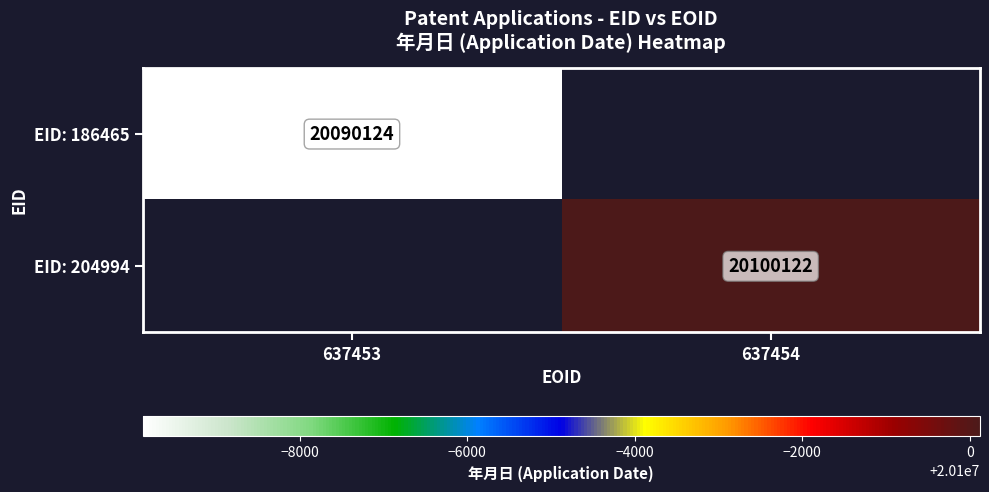

The EID: 204994 series shows 20100122 at 637454. True or false?

True